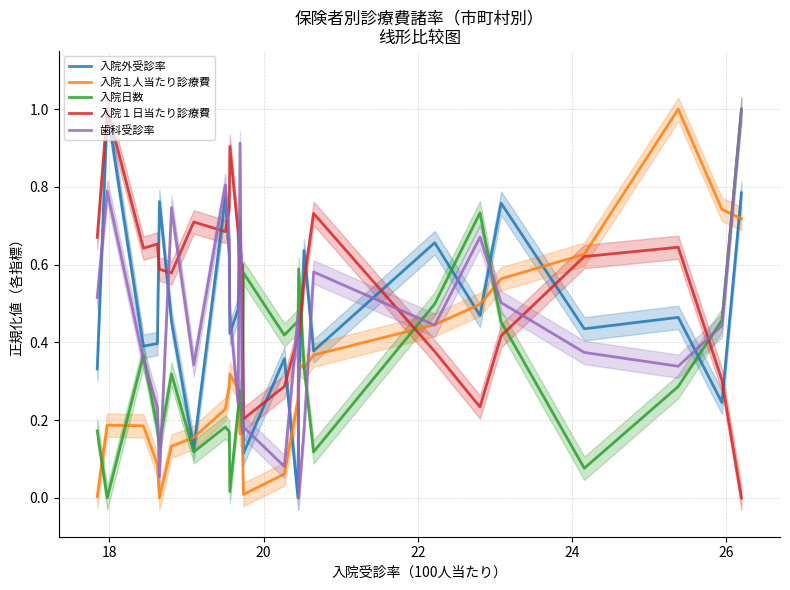

Which series ends up on top after the final intersection of 入院１日当たり診療費 and 歯科受診率?

歯科受診率